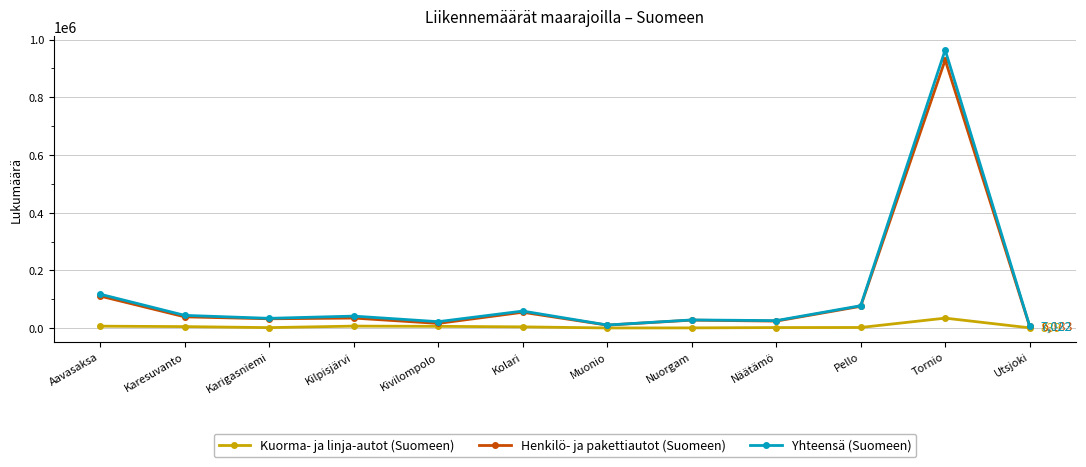

What are all the series names shown in the legend?

Kuorma- ja linja-autot (Suomeen), Henkilö- ja pakettiautot (Suomeen), Yhteensä (Suomeen)